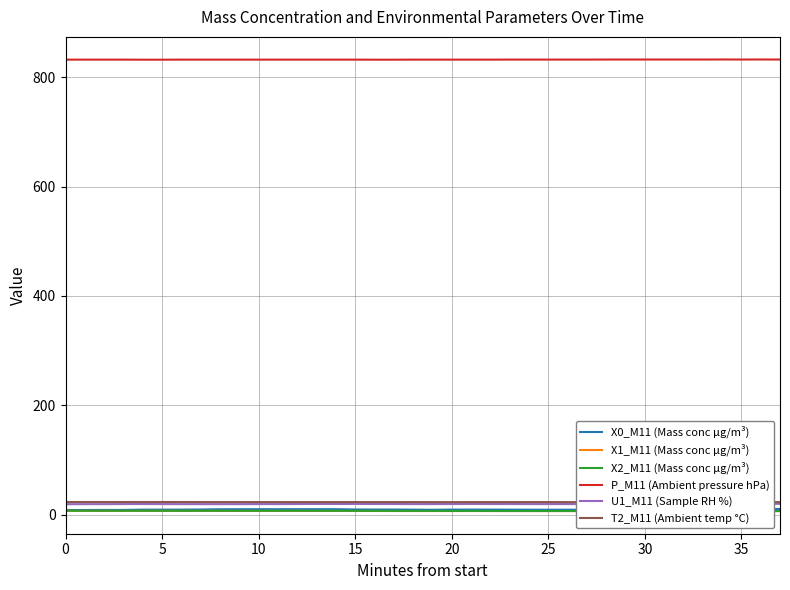

What is the difference between the maximum and minimum values in the U1_M11 (Sample RH %) series?

0.7